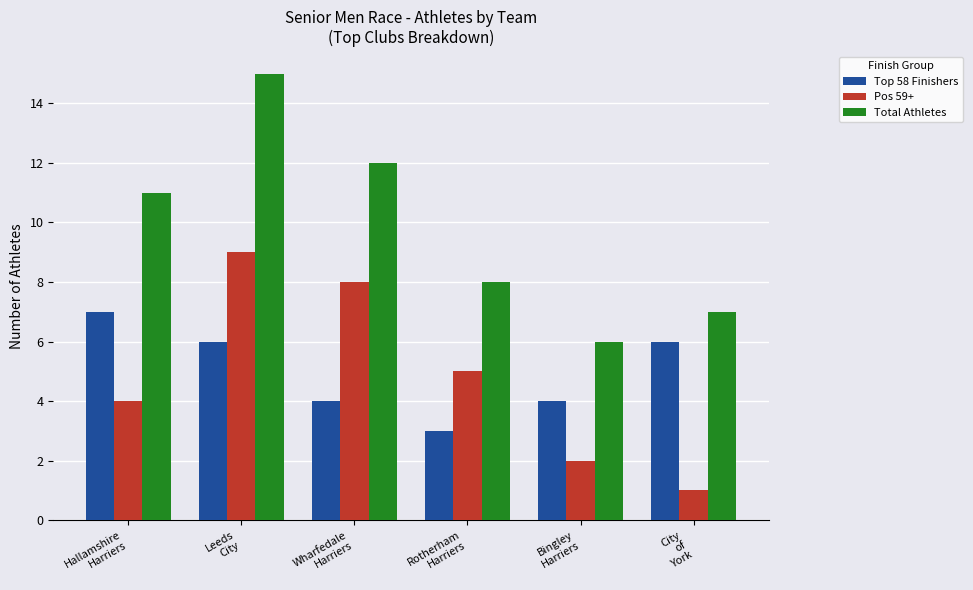

Reading right to left, list all the values displayed in this chart.

Top 58 Finishers: City
of
York=6	Bingley
Harriers=4	Rotherham
Harriers=3	Wharfedale
Harriers=4	Leeds
City=6	Hallamshire
Harriers=7
Pos 59+: City
of
York=1	Bingley
Harriers=2	Rotherham
Harriers=5	Wharfedale
Harriers=8	Leeds
City=9	Hallamshire
Harriers=4
Total Athletes: City
of
York=7	Bingley
Harriers=6	Rotherham
Harriers=8	Wharfedale
Harriers=12	Leeds
City=15	Hallamshire
Harriers=11